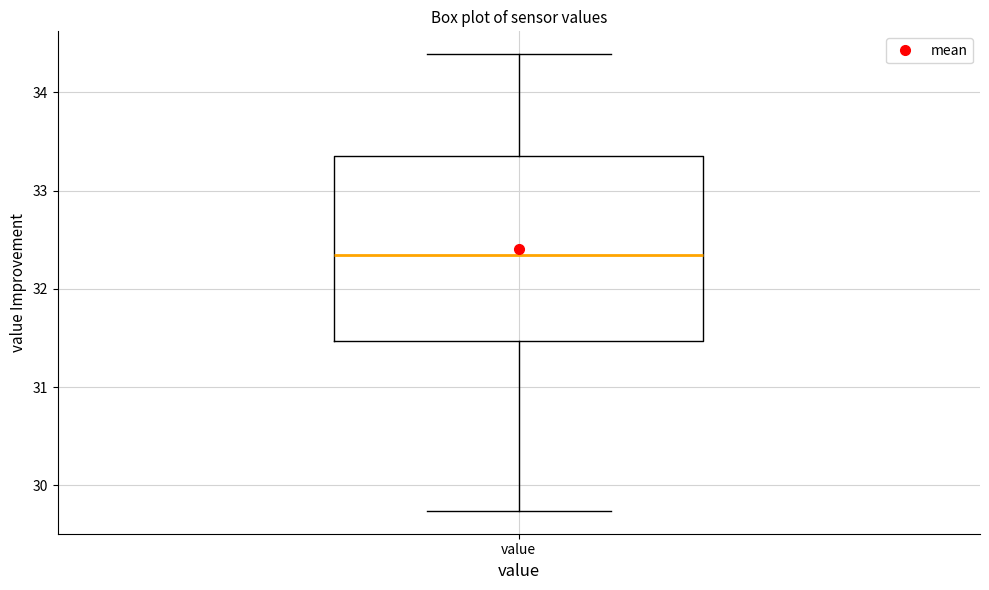

Transcribe this box plot: give where the median line is, the range the box spans, and where the two whiskers end, as read against the y-axis. The values are not printed on the chart, so give them approximately, as read against the axis.

median 32.4, box 31.5 to 33.4, whiskers 29.7 to 34.4